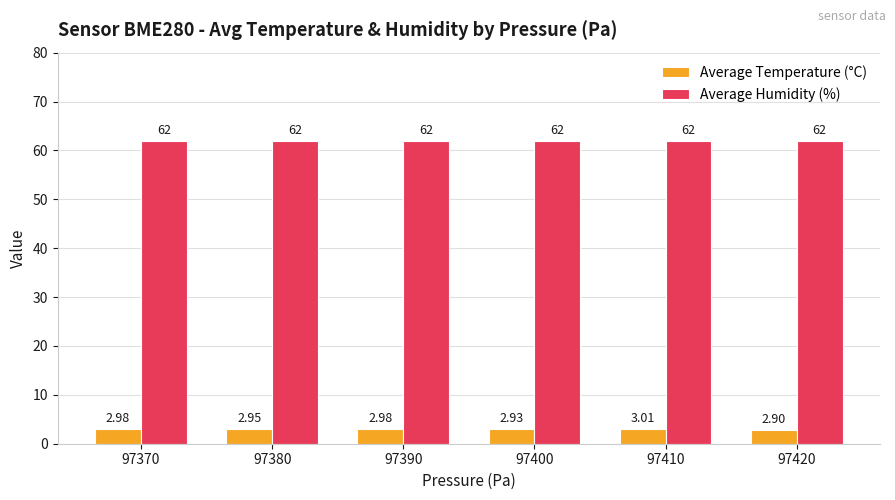

Rank the series by their average value, from lowest to highest.

Average Temperature (°C), Average Humidity (%)